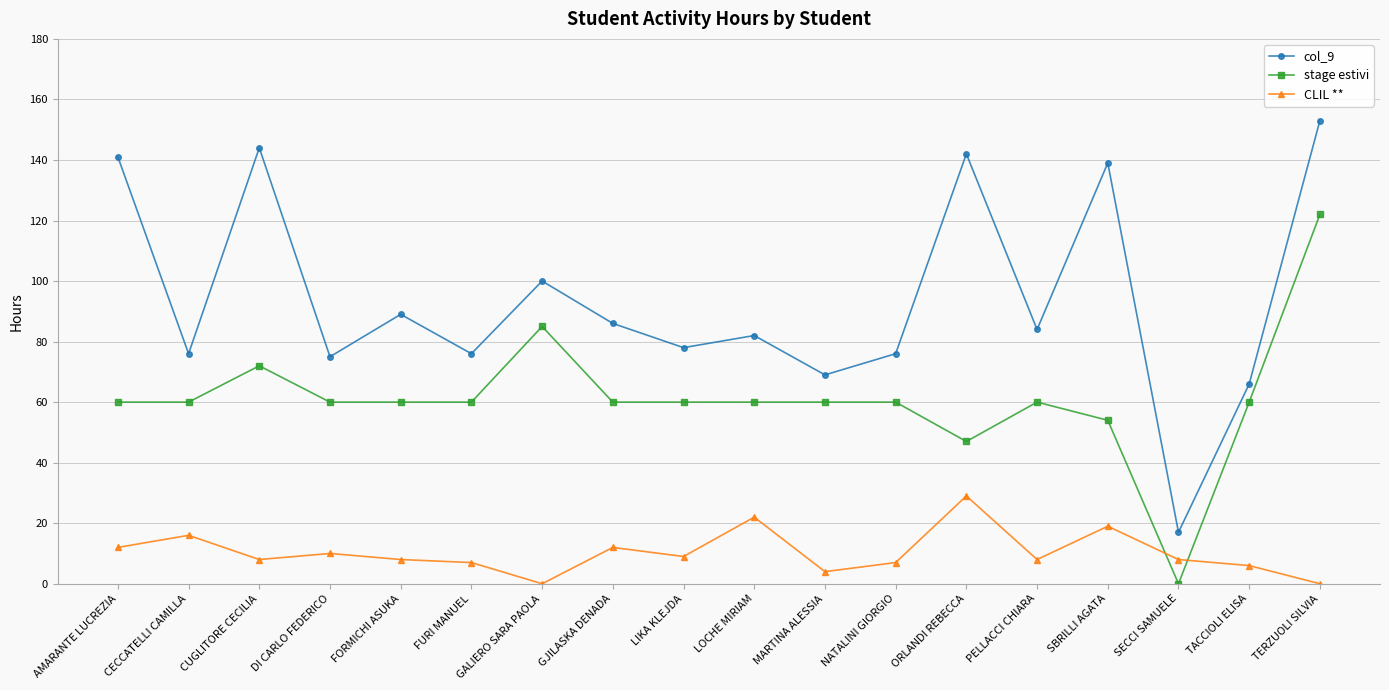

Is the value of CLIL ** at CECCATELLI CAMILLA greater than the value of stage estivi at DI CARLO FEDERICO?

No